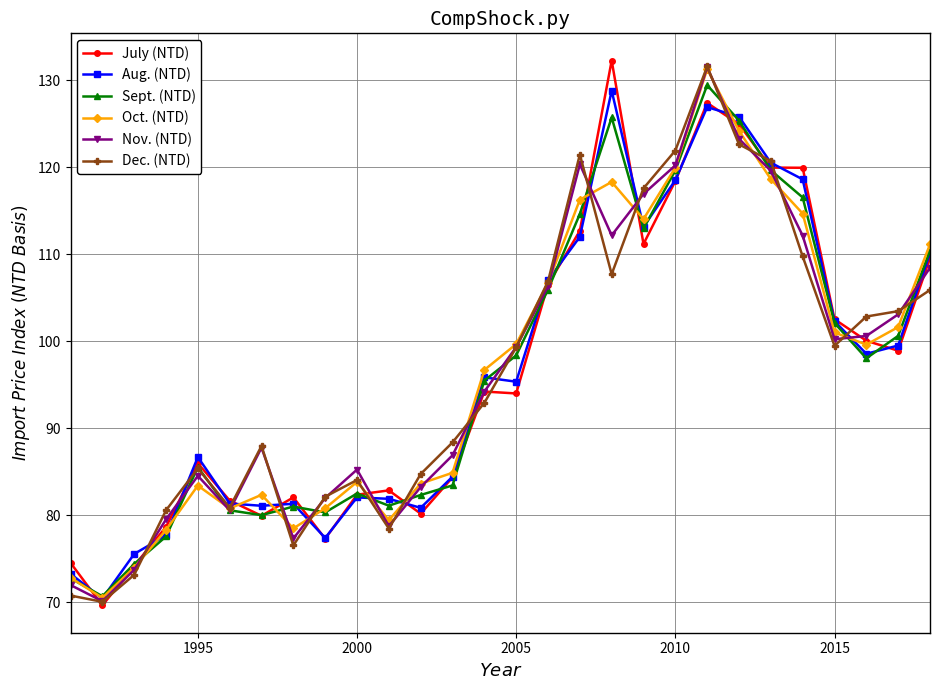

What is the maximum value for Aug. (NTD)?

128.8